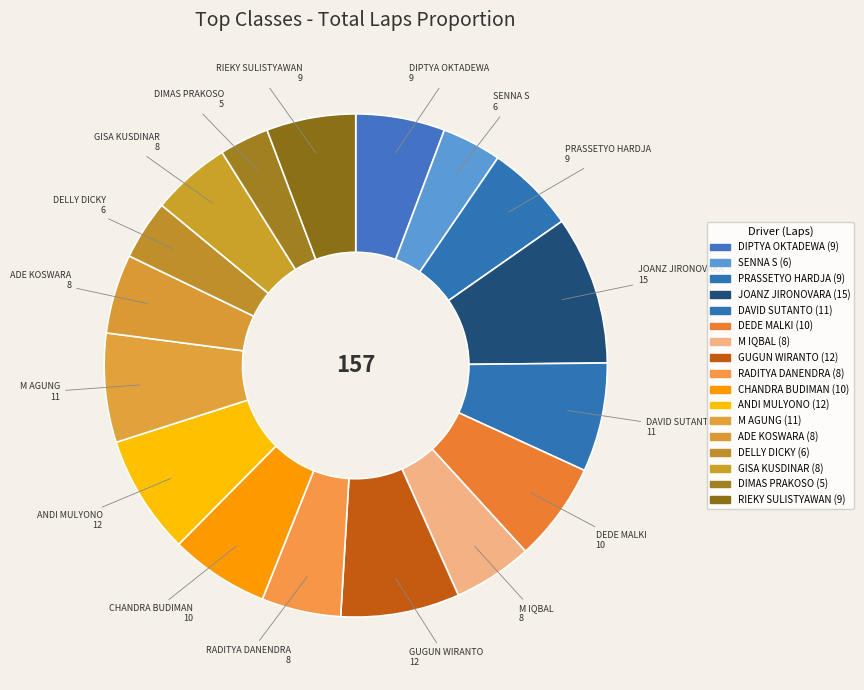

How many slices are in this pie chart?

17